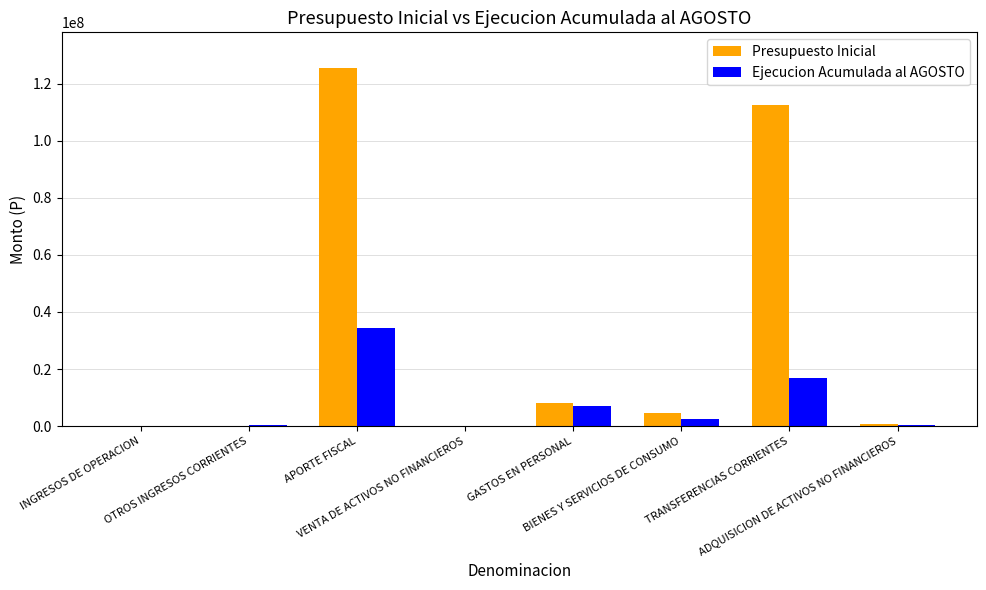

Which series has the largest total across all categories?

Presupuesto Inicial